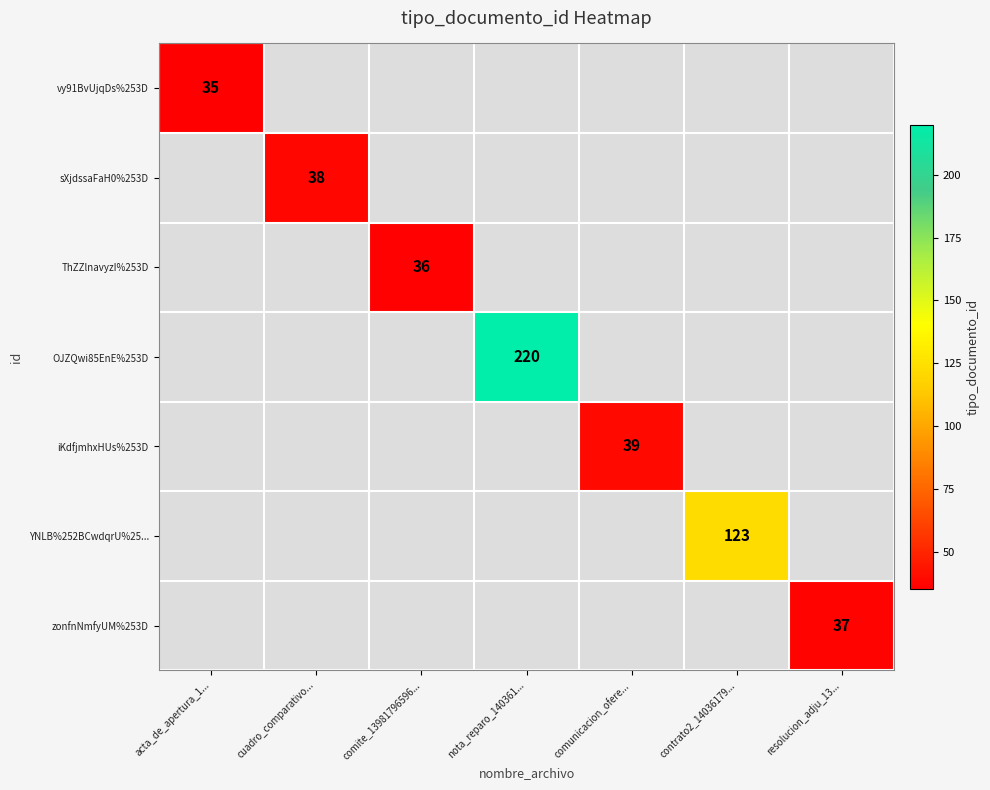

What is the maximum value shown in the chart?

220.0